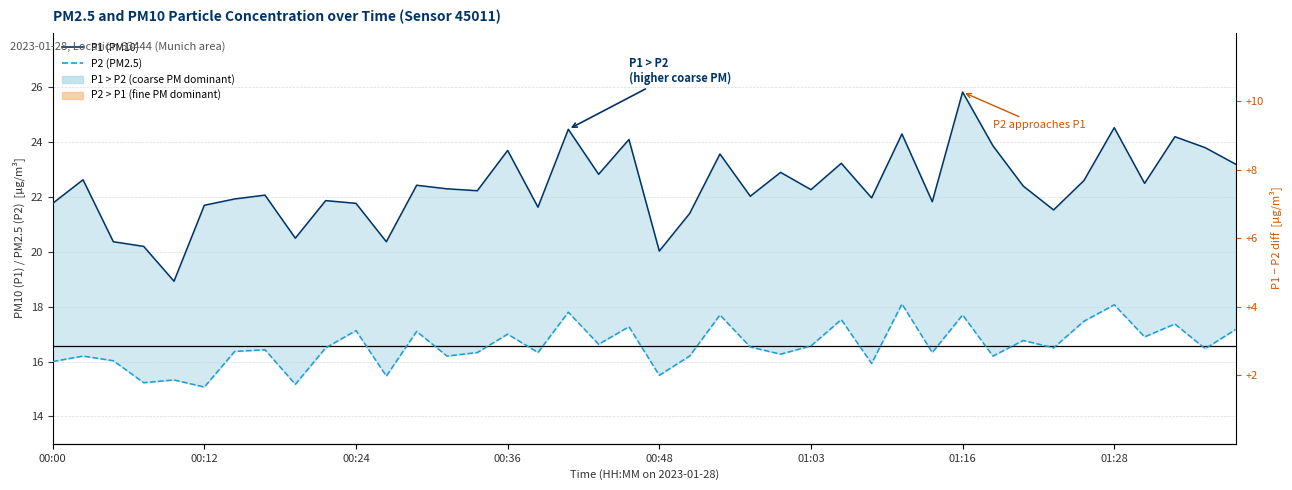

Count the number of categories in the chart.

40